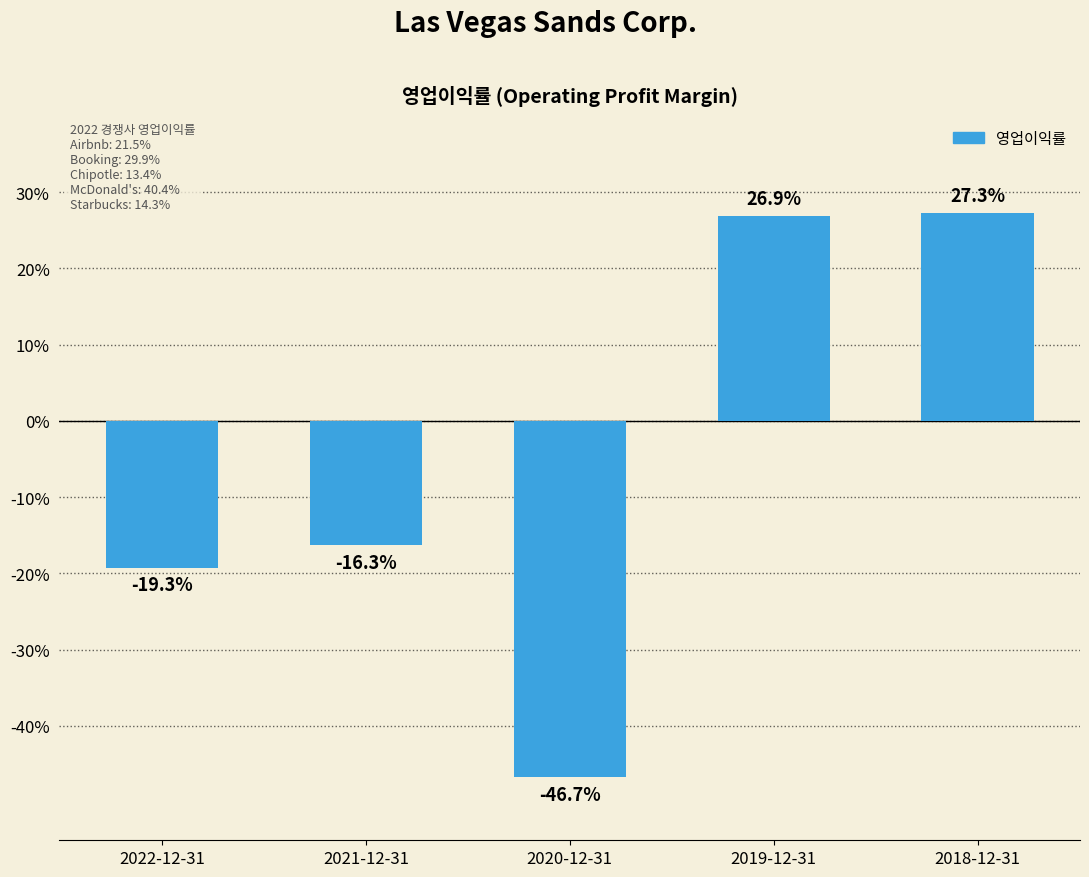

The chart shows a value of -0.2 at 2022-12-31. True or false?

True